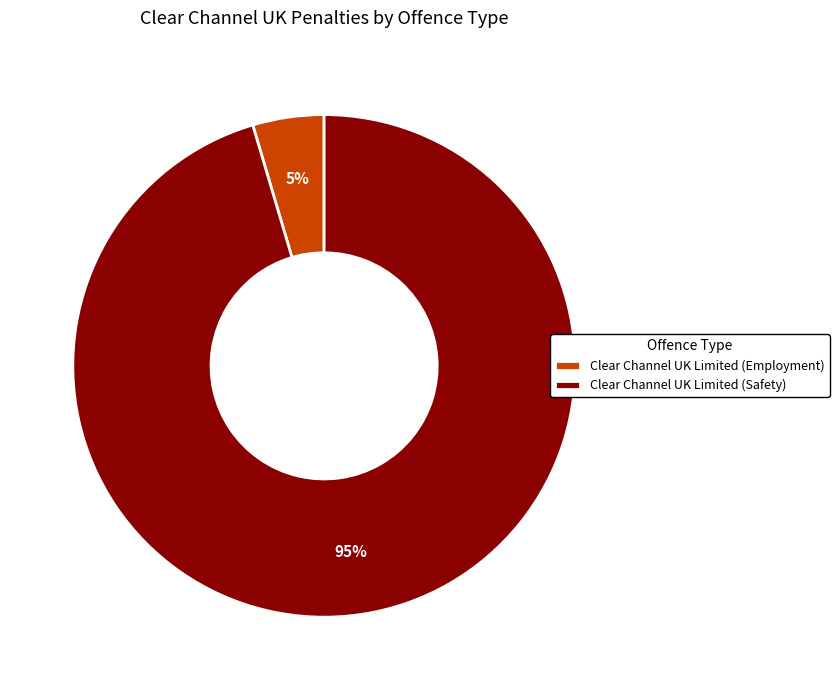

Is it true that Clear Channel UK Limited (Safety) is 95% of the pie?

True